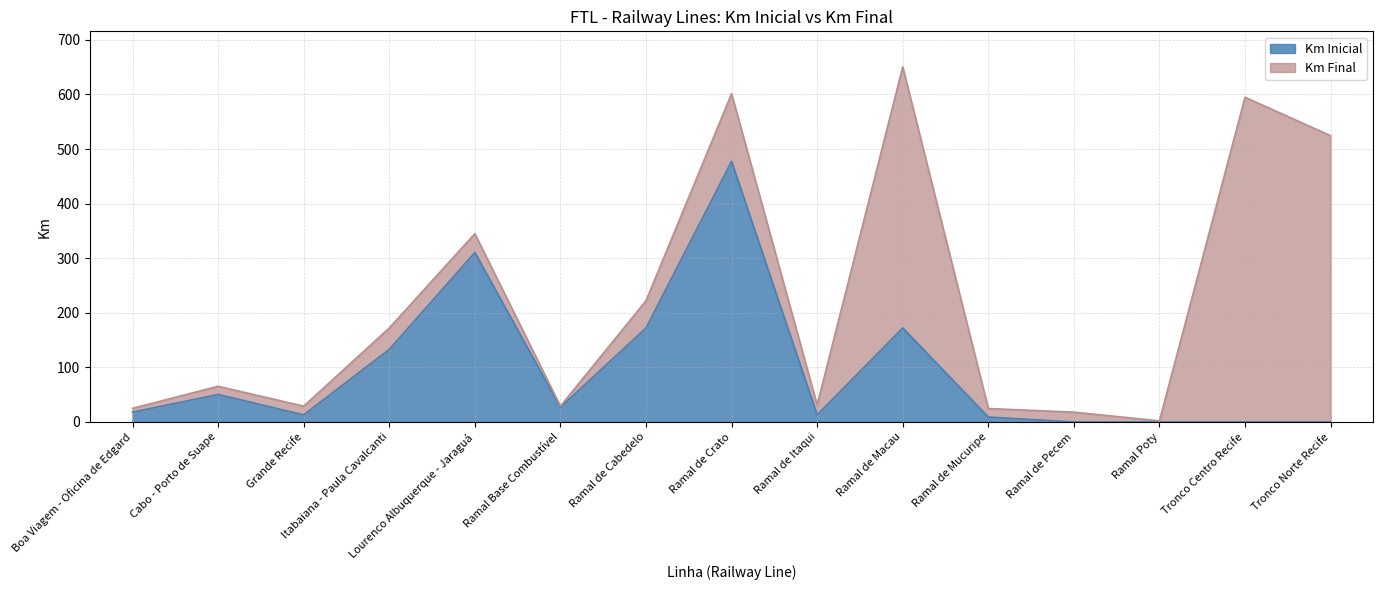

Reading right to left, what are all the values shown in this chart?

Km Final: Tronco Norte Recife=524.5	Tronco Centro Recife=595.0	Ramal Poty=2.1	Ramal de Pecem=18.0	Ramal de Mucuripe=24.7	Ramal de Macau=650.7	Ramal de Itaqui=31.0	Ramal de Crato=601.5	Ramal de Cabedelo=222.2	Ramal Base Combustível=29.0	Lourenco Albuquerque - Jaraguá=345.0	Itabaiana - Paula Cavalcanti=172.2	Grande Recife=29.0	Cabo - Porto de Suape=65.4	Boa Viagem - Oficina de Edgard=25.0
Km Inicial: Tronco Norte Recife=0.0	Tronco Centro Recife=0.0	Ramal Poty=0.0	Ramal de Pecem=0.0	Ramal de Mucuripe=9.0	Ramal de Macau=172.2	Ramal de Itaqui=13.0	Ramal de Crato=477.4	Ramal de Cabedelo=172.2	Ramal Base Combustível=27.0	Lourenco Albuquerque - Jaraguá=310.5	Itabaiana - Paula Cavalcanti=133.0	Grande Recife=13.0	Cabo - Porto de Suape=50.4	Boa Viagem - Oficina de Edgard=18.0